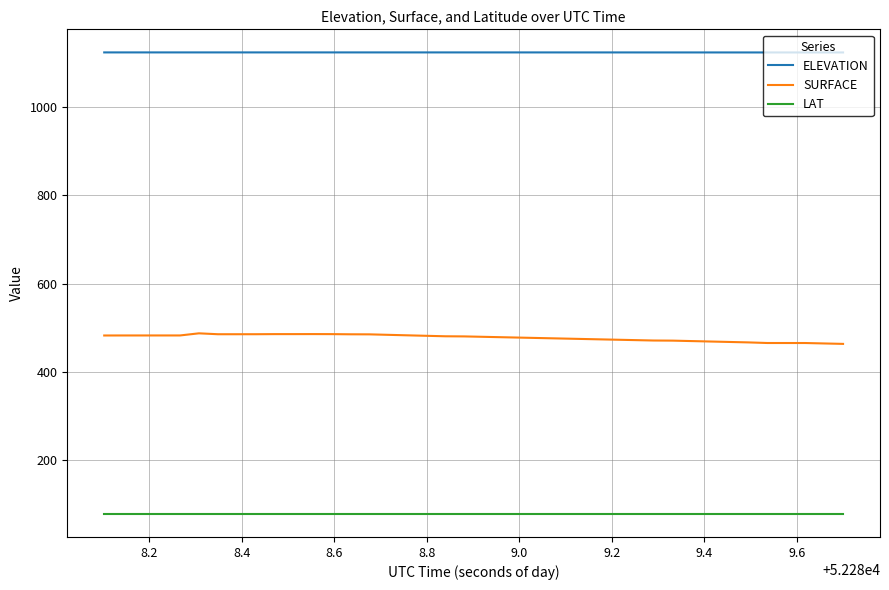

True or false: ELEVATION and SURFACE cross at least once.

False